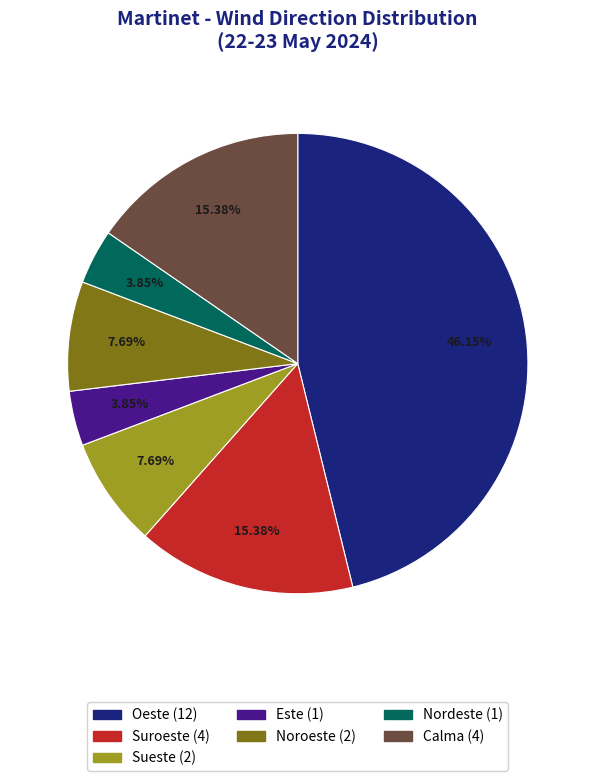

Which category has the biggest portion of the pie?

Oeste